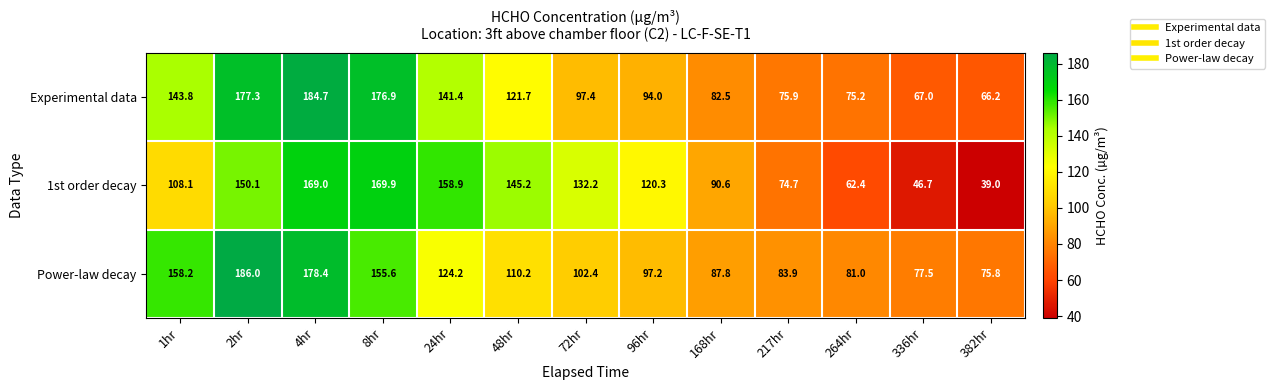

List the series in order of their peak value, lowest first.

1st order decay, Experimental data, Power-law decay